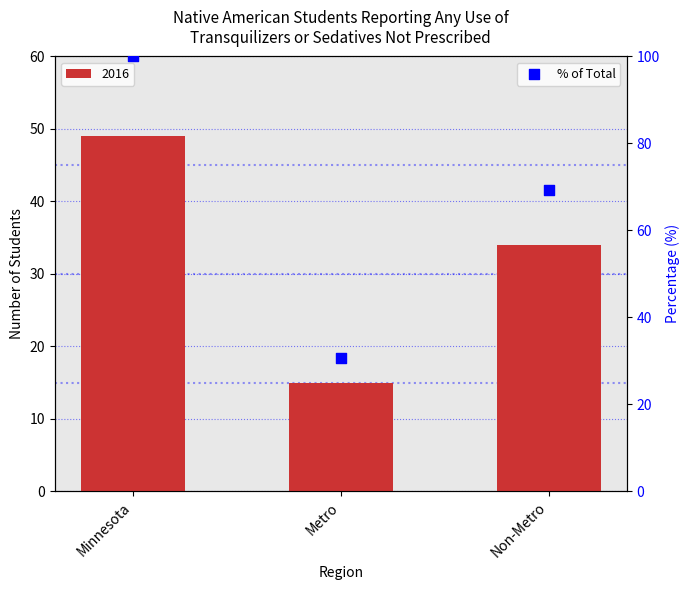

Approximately how many times larger is the value at Metro compared to Minnesota?

0.3